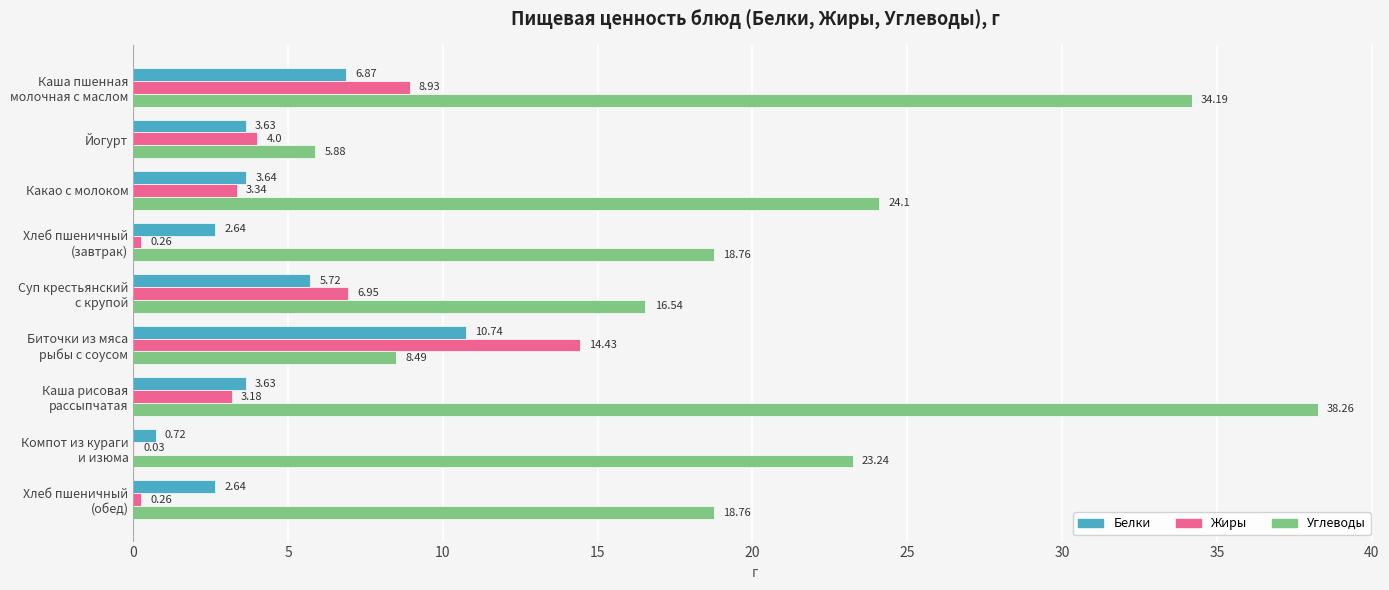

Count the number of categories in the chart.

9